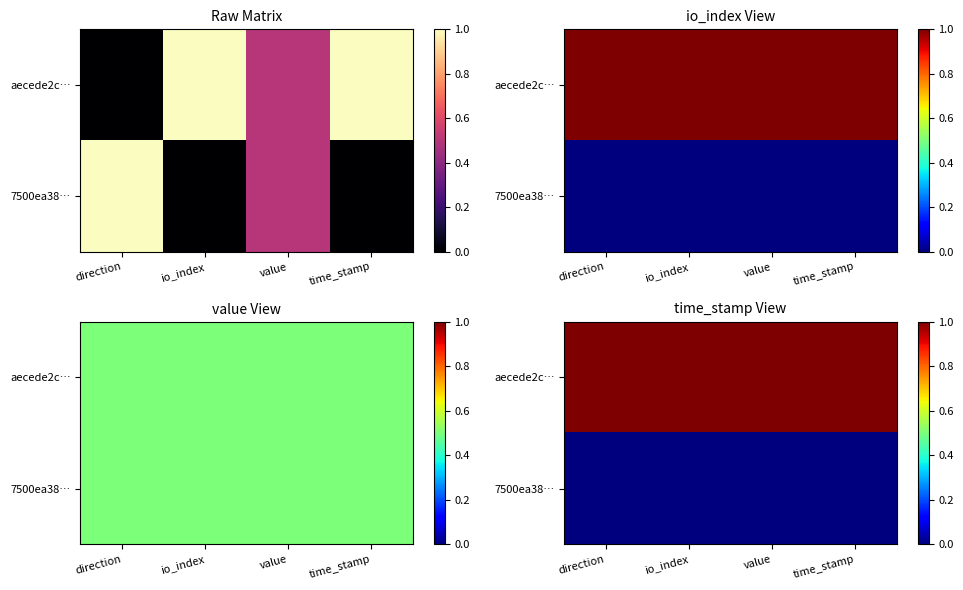

At which category is the sum across all series the highest?

direction